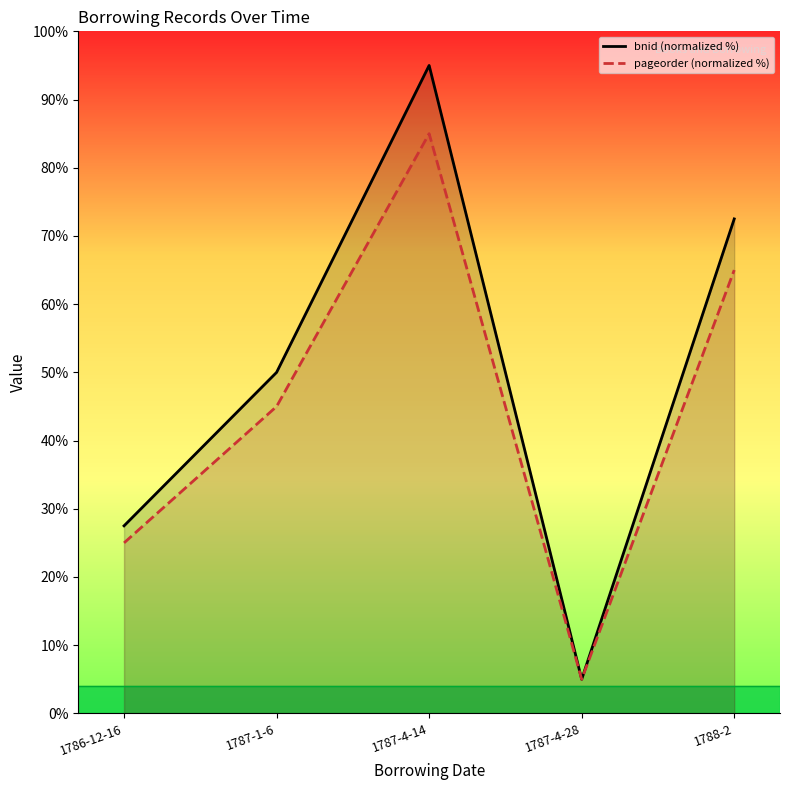

Which category has the lowest value across all series?

1787-4-28